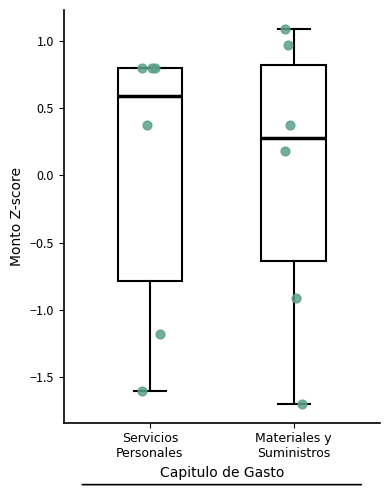

Reading left to right, read every box against the y-axis: the position of its median line, the range the box covers, and the ends of its whiskers. The values are not printed on the chart, so give them approximately, as read against the axis.

Servicios Personales: median 0.60, box -0.80 to 0.80, whiskers -1.60 to 0.80
Materiales y Suministros: median 0.30, box -0.65 to 0.80, whiskers -1.70 to 1.10